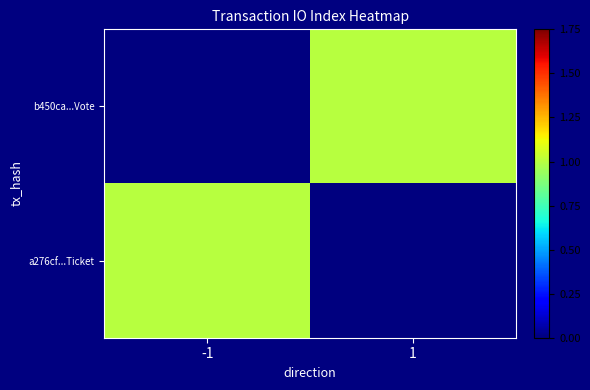

What is the difference between the highest and lowest values at 1?

1